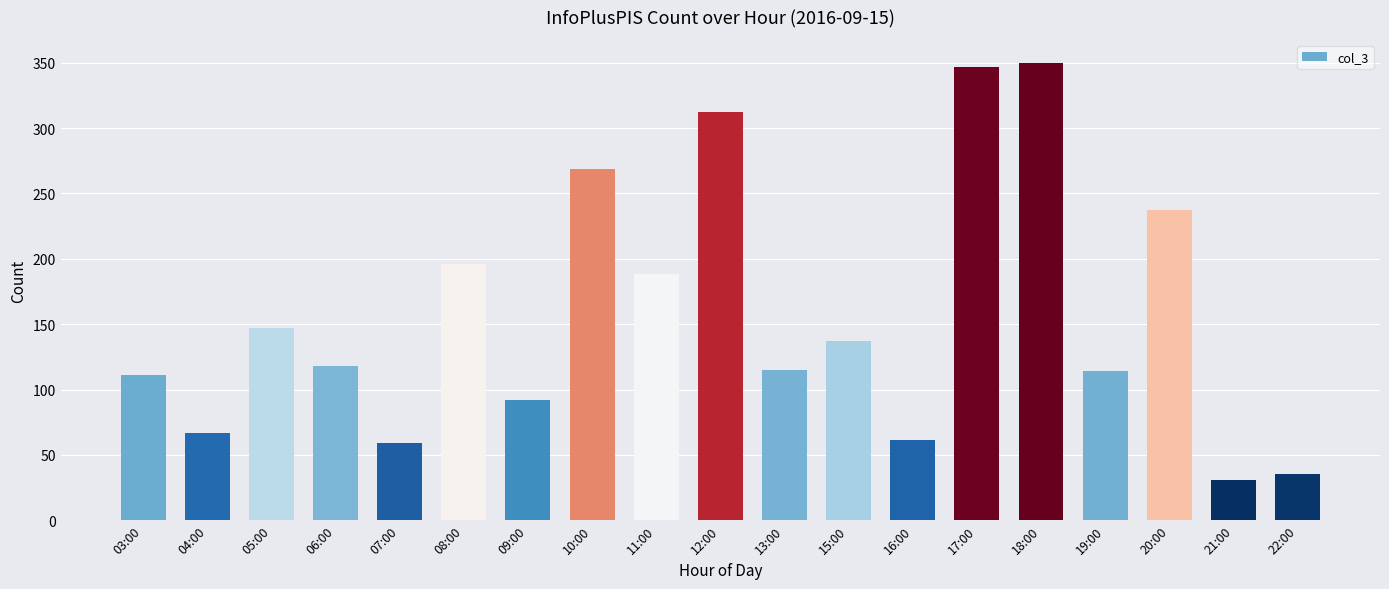

True or false: the data shows 550 at 12:00.

False